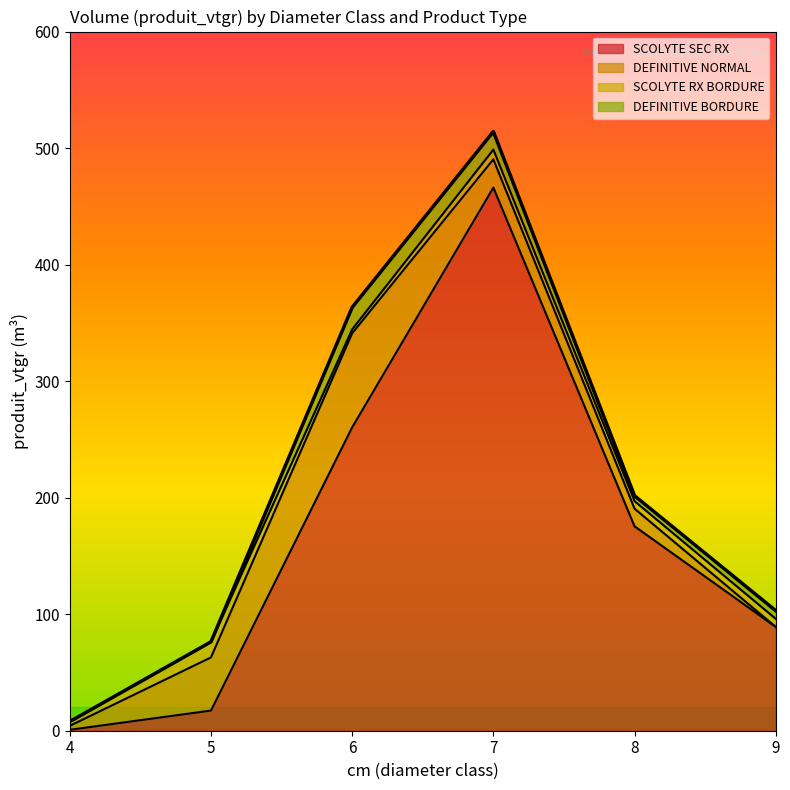

Which series has the widest spread of values?

SCOLYTE SEC RX